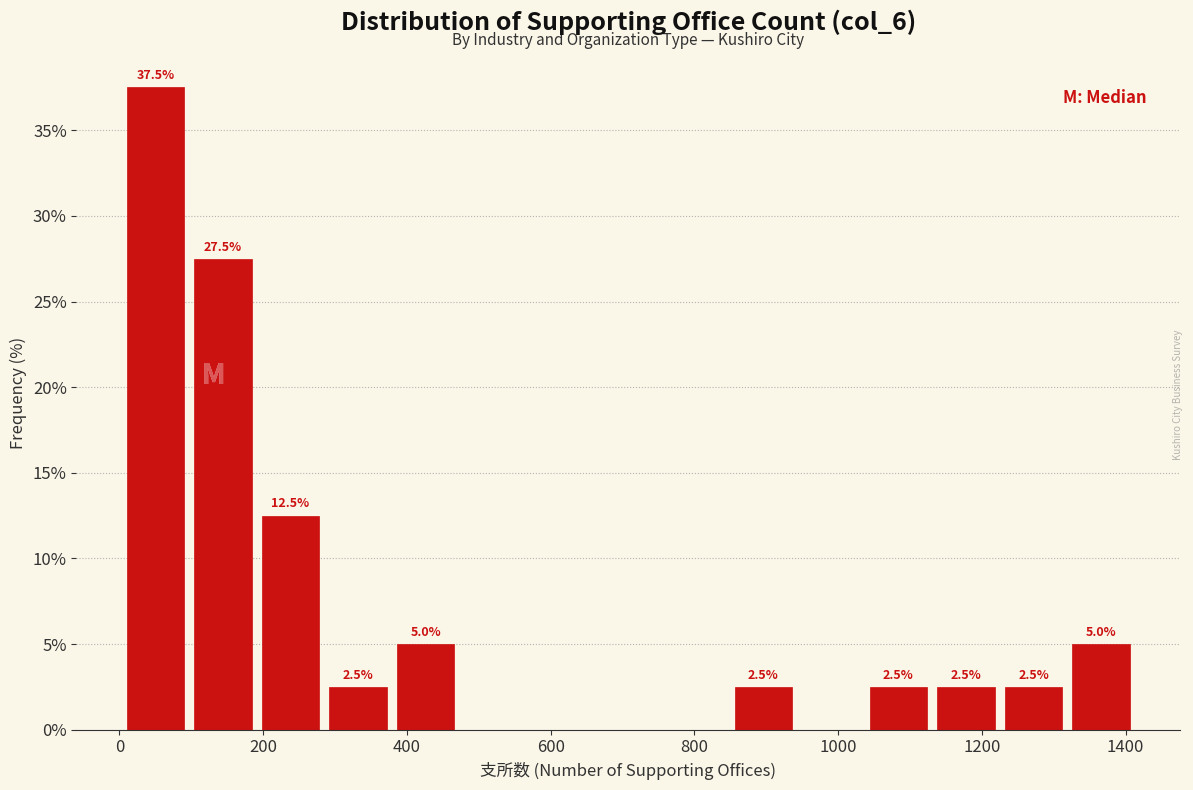

Over which range of the x-axis is the bar tallest?

0 to 100